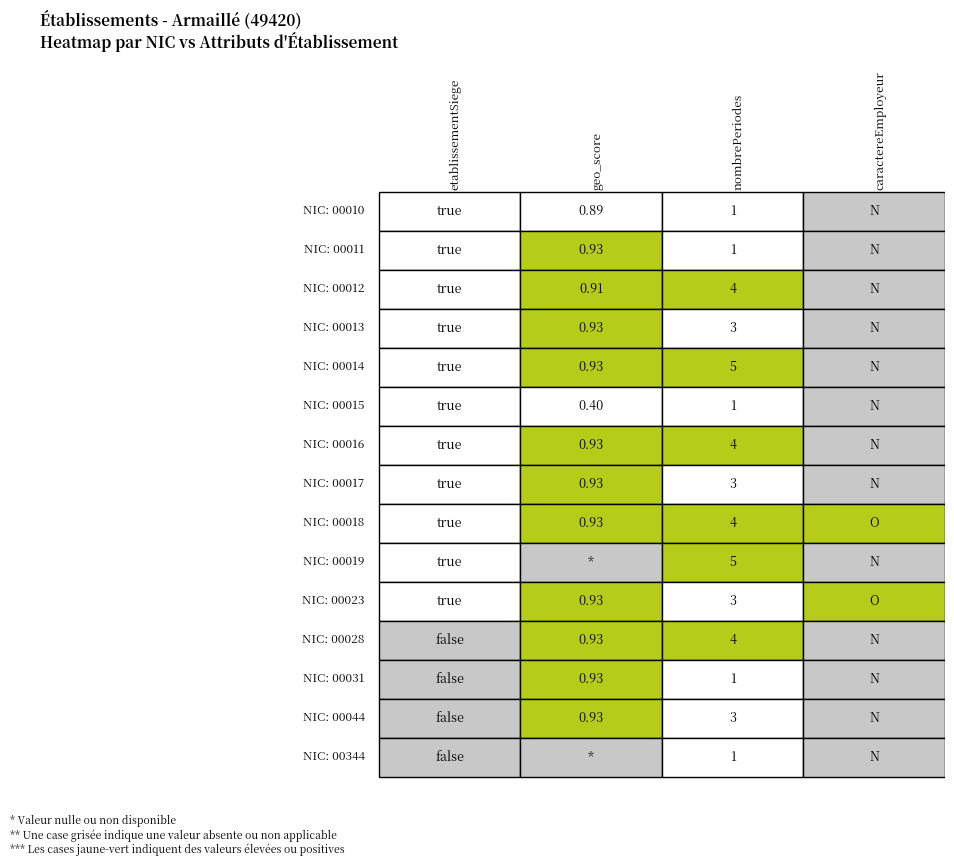

The value of 00031 at 3 is -0.7. True or false?

False